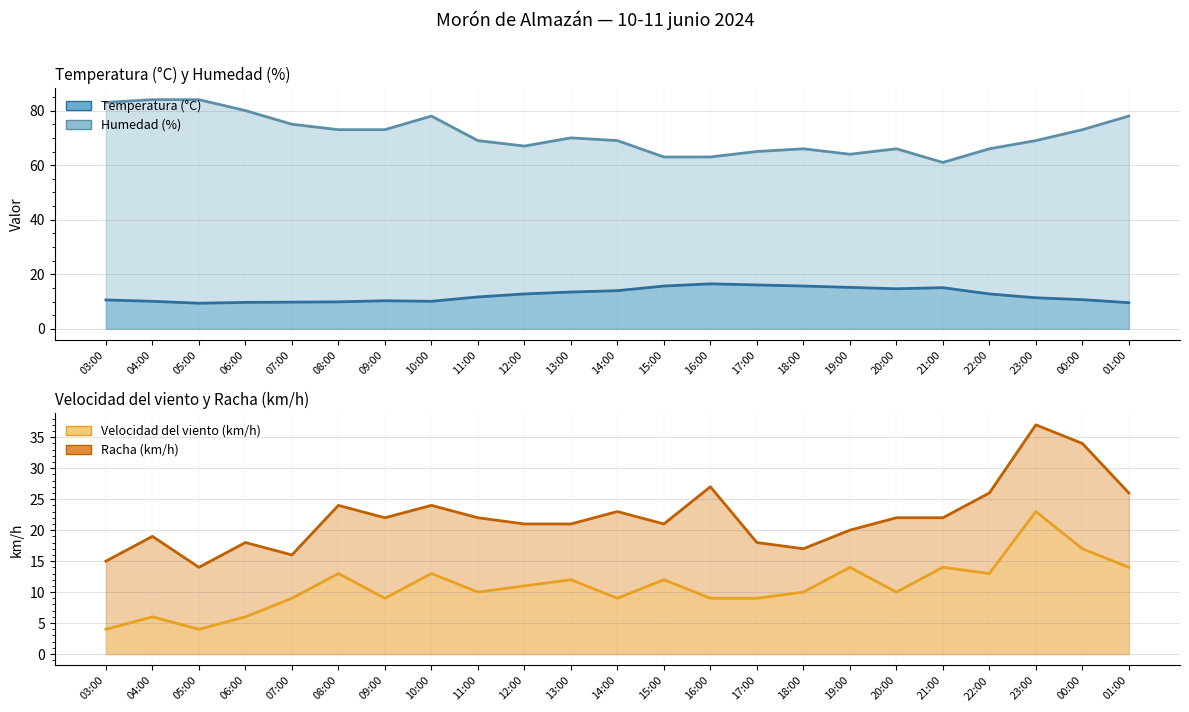

How many data points in Racha (km/h) are less than 22?

11